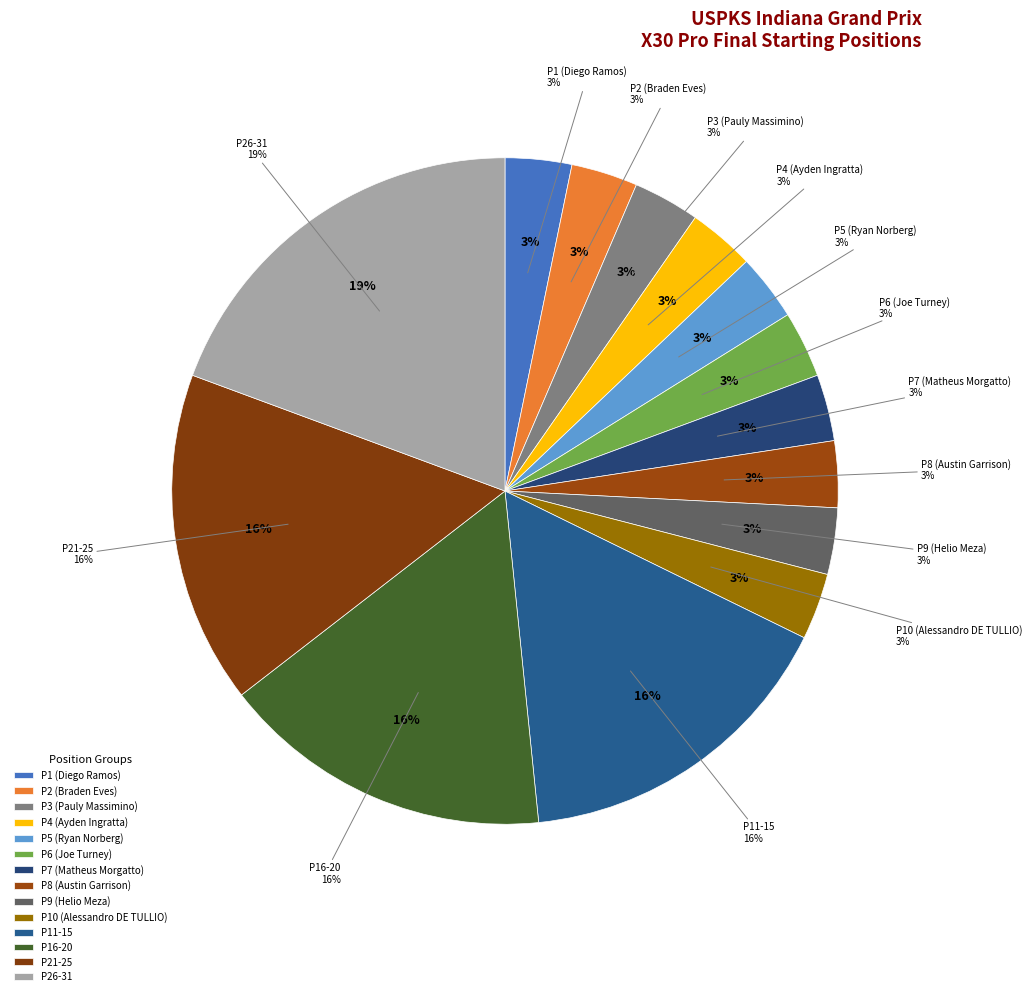

Which category has the smallest portion of the pie?

Diego Ramos